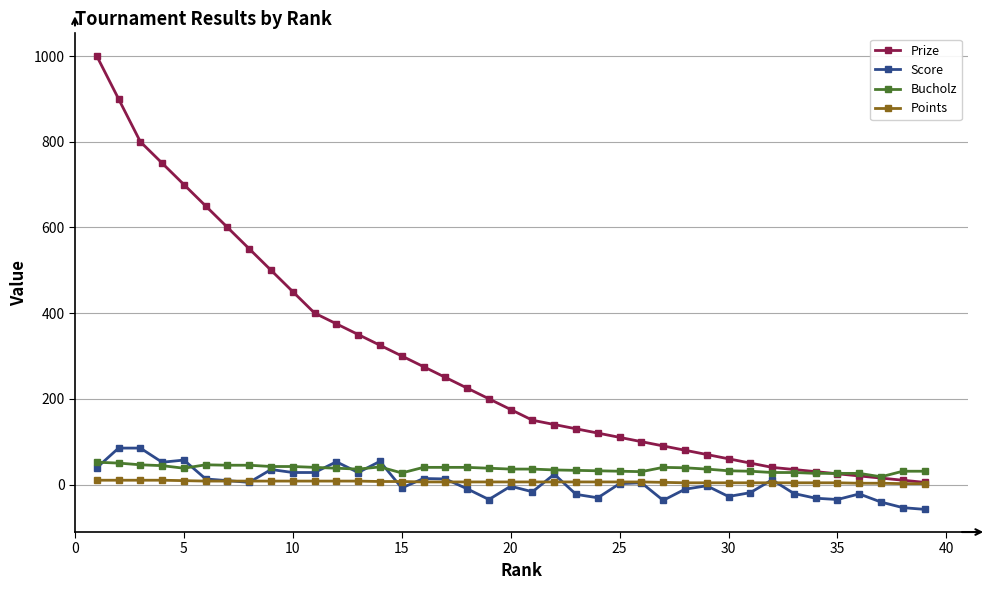

Which series has the widest spread of values?

Prize